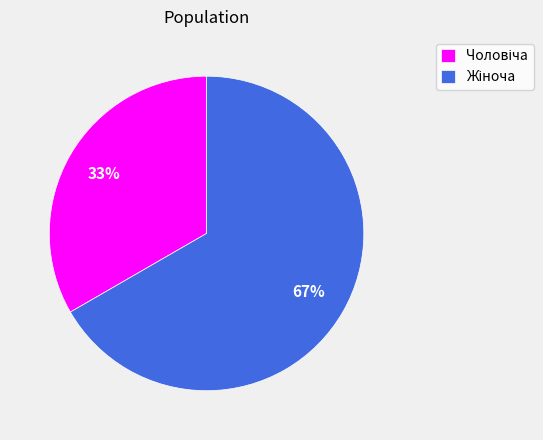

To the nearest percent, what is the average slice percentage?

50%